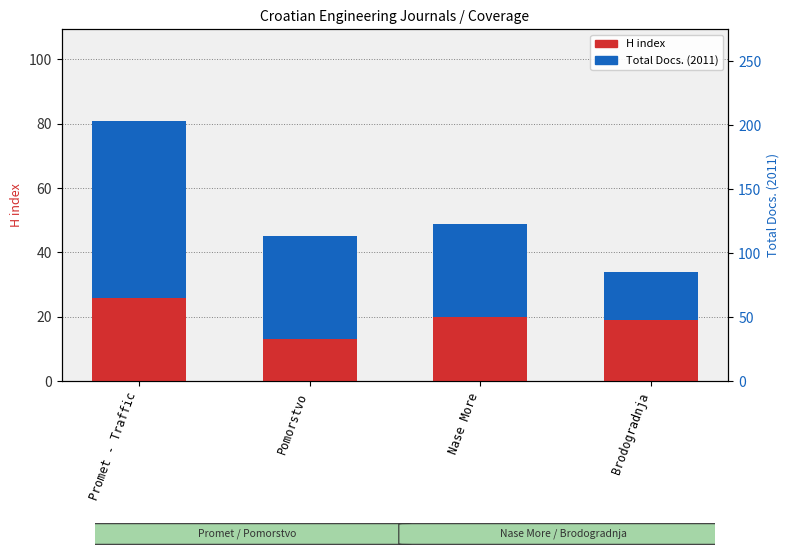

What position from the left is Pomorstvo?

2